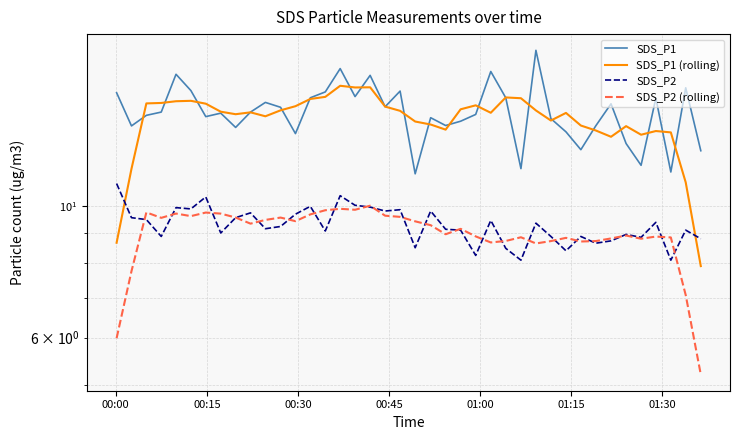

What is the smallest value displayed?

5.2